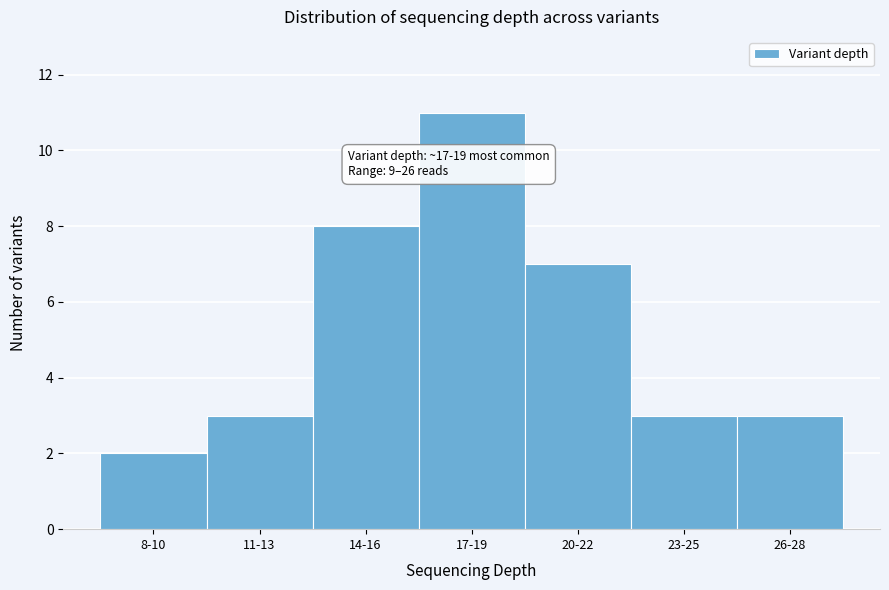

Reading left to right, what are all the values shown in this chart?

2	3	8	11	7	3	3